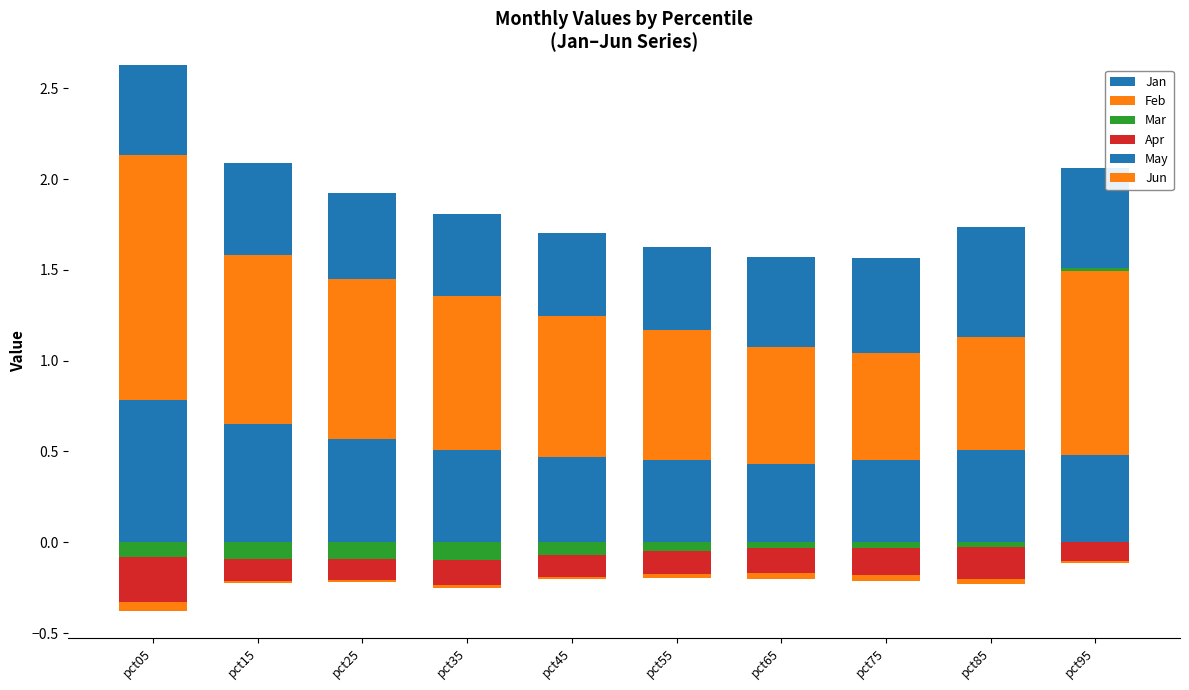

What is the value of the Jan bar at the 2nd from the left?

0.7